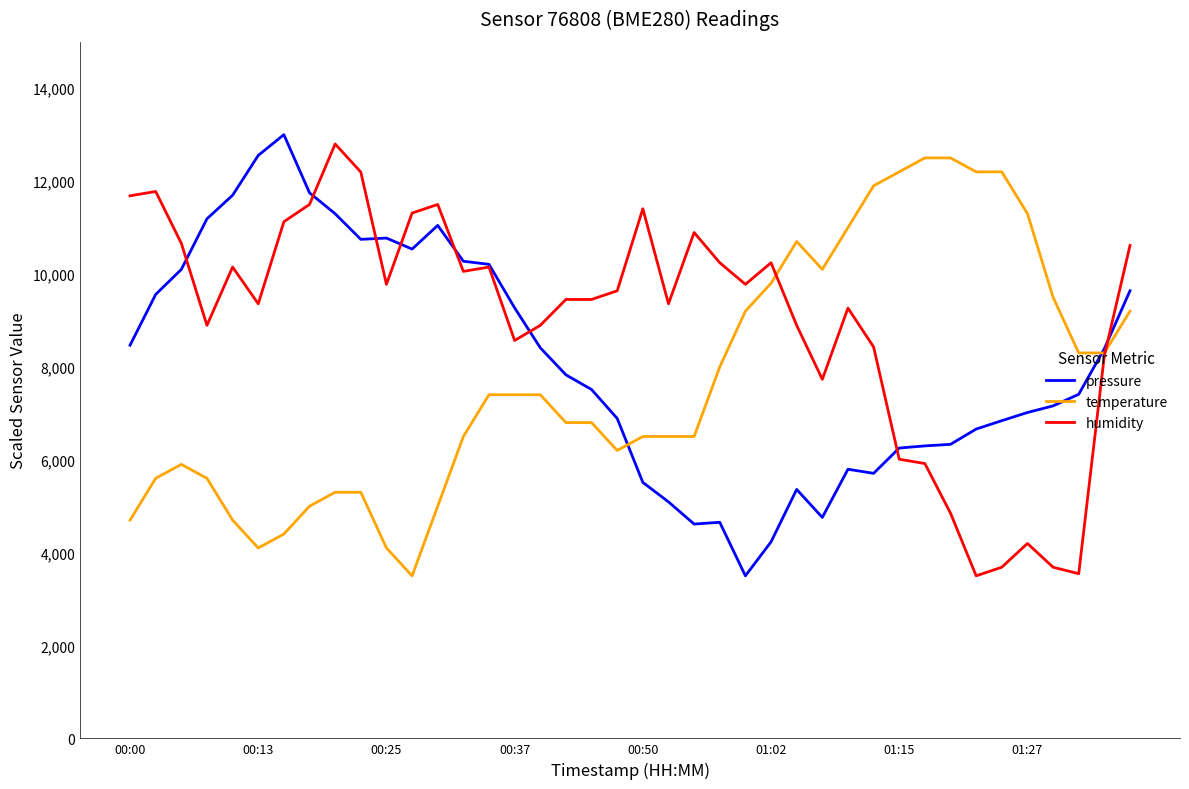

What are all the series names shown in the legend?

pressure, temperature, humidity